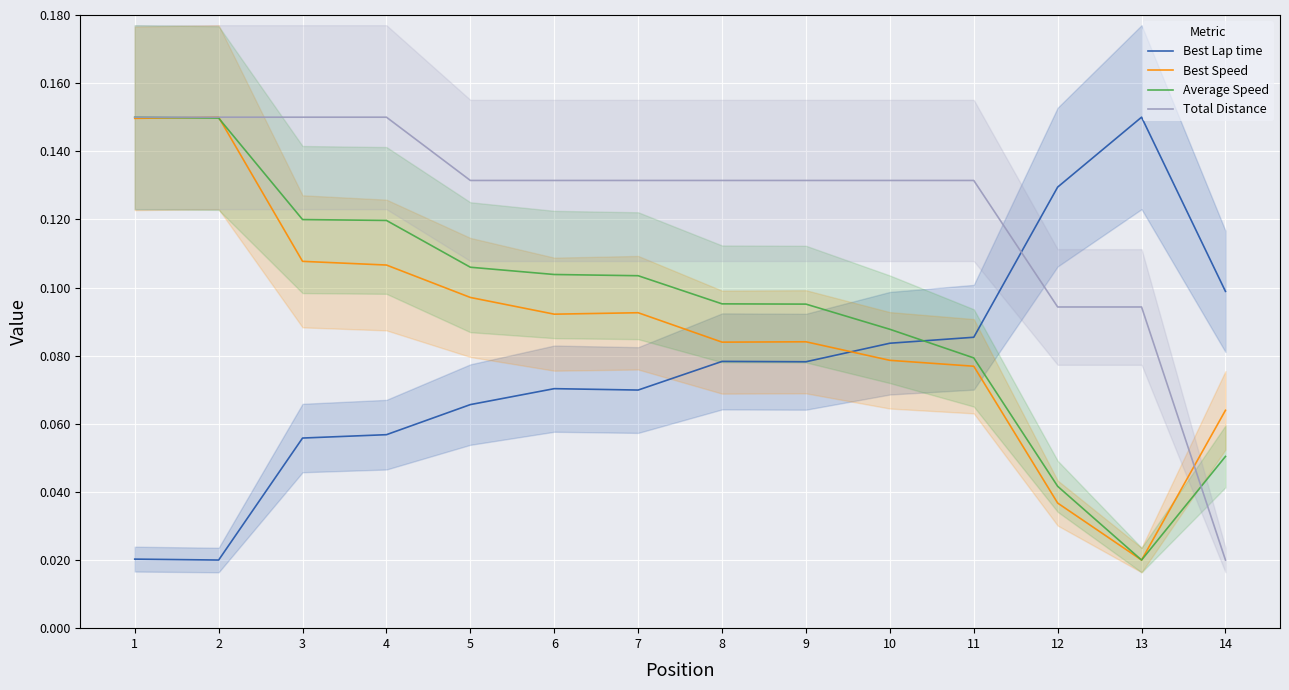

True or false: Average Speed has a value of 0.1 at 8.

False